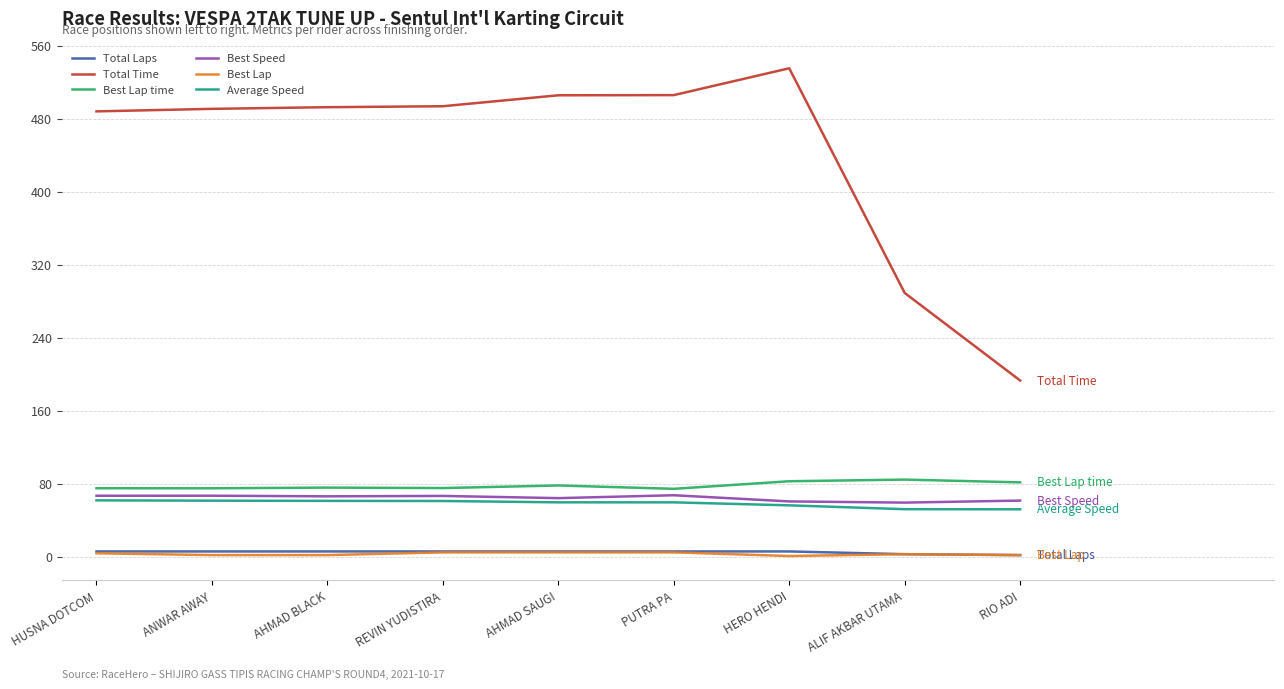

Which series has the largest total across all categories?

Total Time